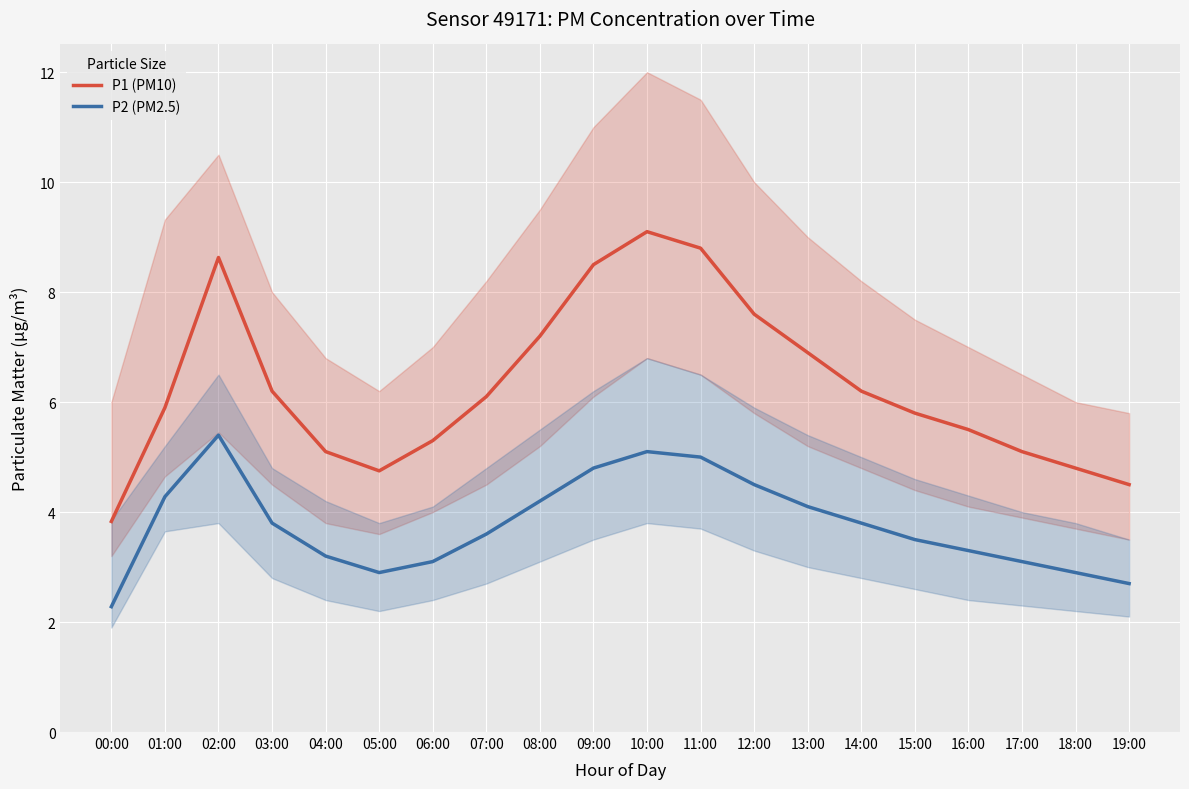

True or false: P2 (PM2.5) and P1 (PM10) intersect in this chart.

False